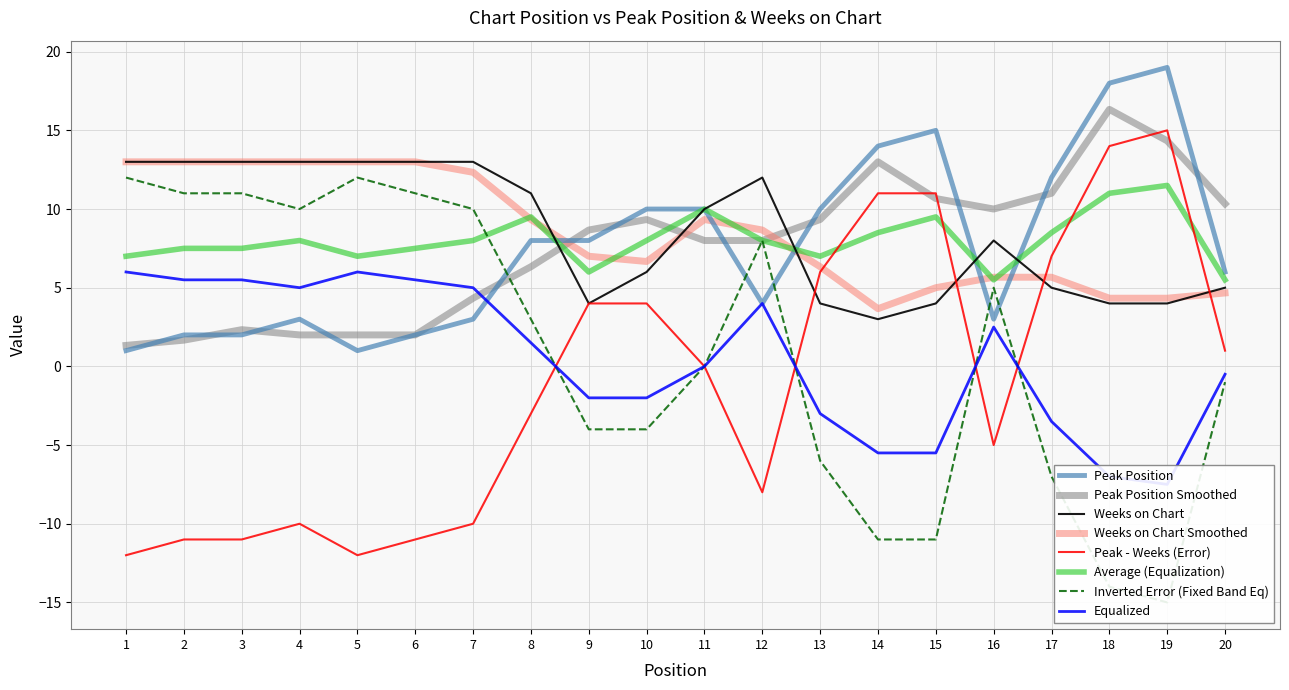

What is the minimum value for Peak - Weeks (Error)?

-12.0